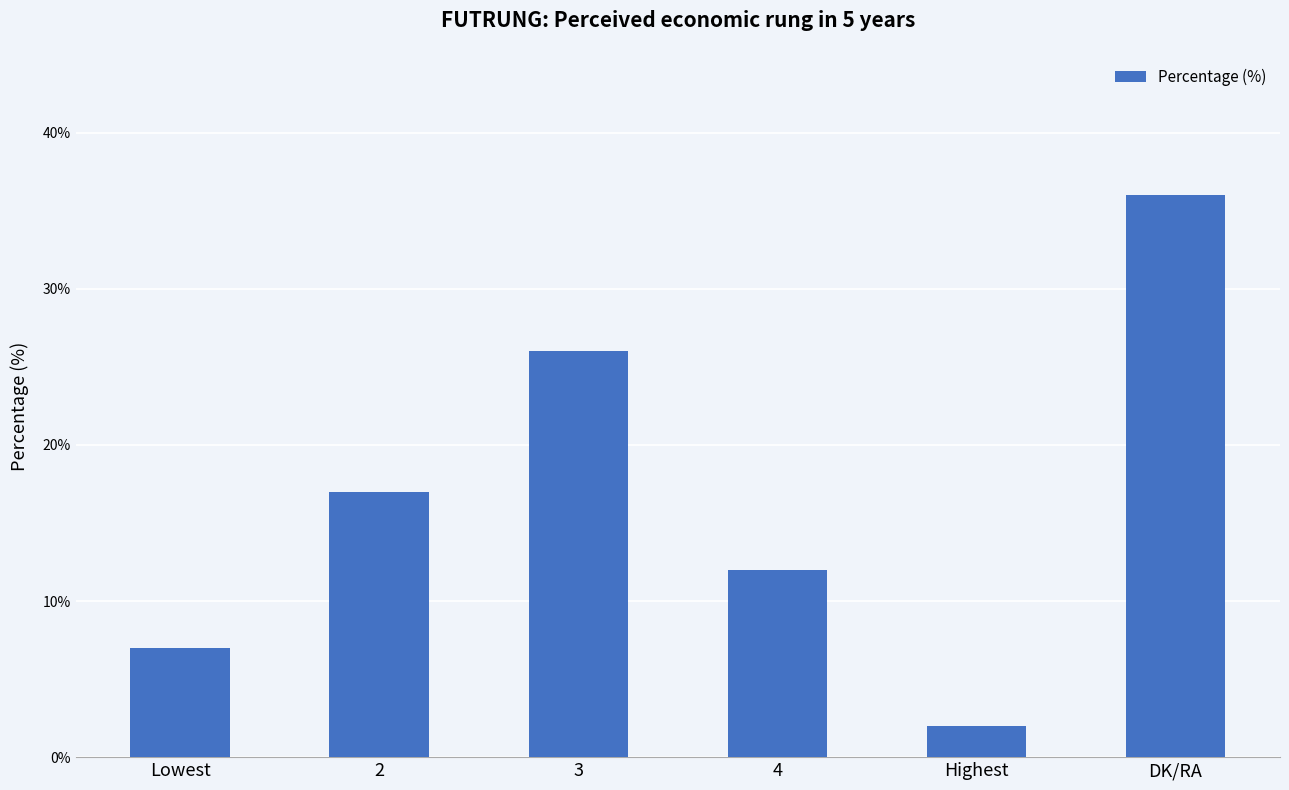

What is the sum of the values at Highest and DK/RA?

38